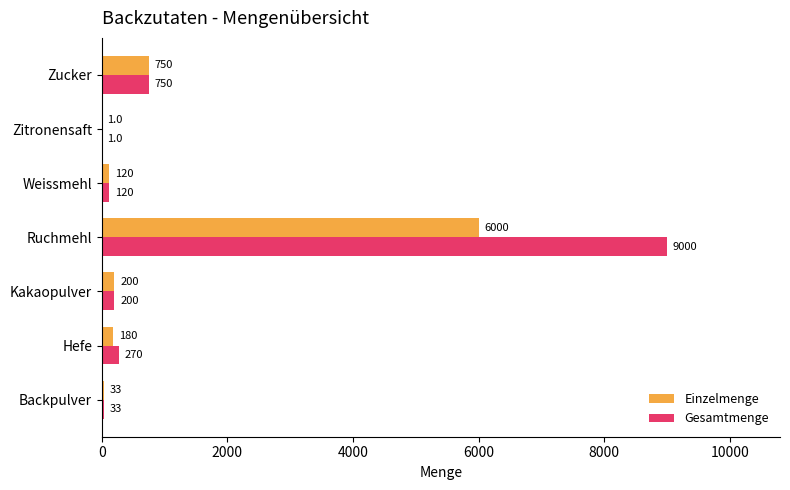

Where is Einzelmenge nearest to the value 3000?

Zucker